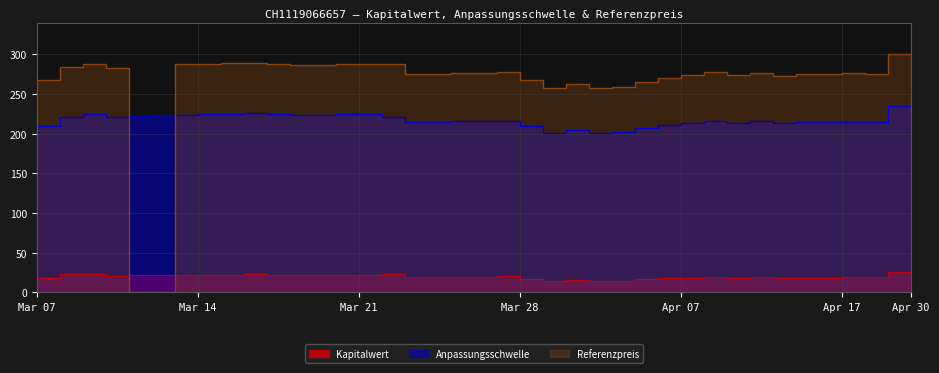

What is the sum of all Anpassungsschwelle values?

8442.0